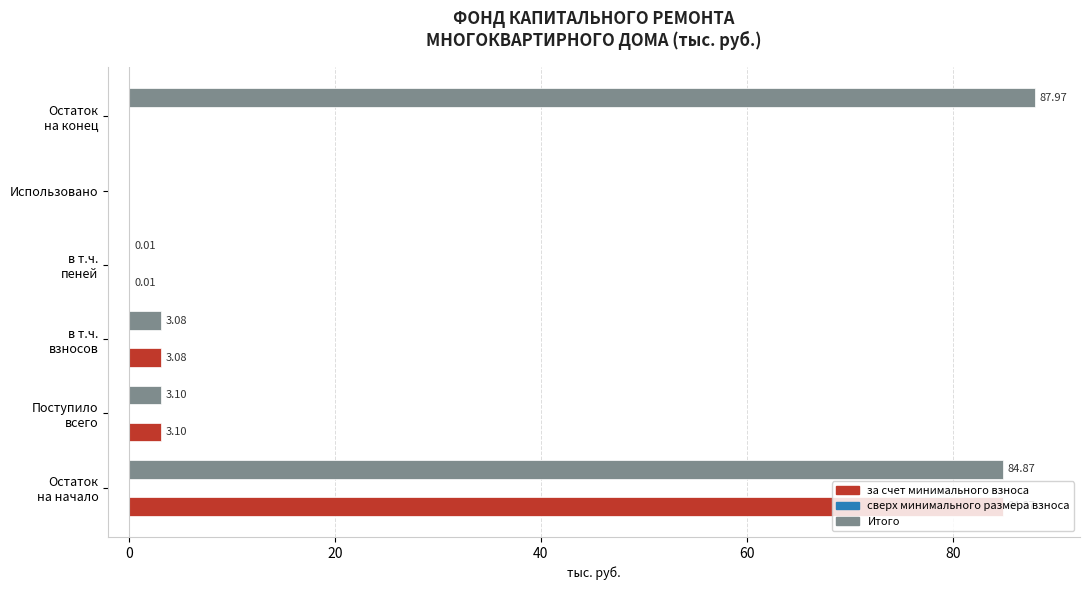

Which series has the largest total across all categories?

Итого